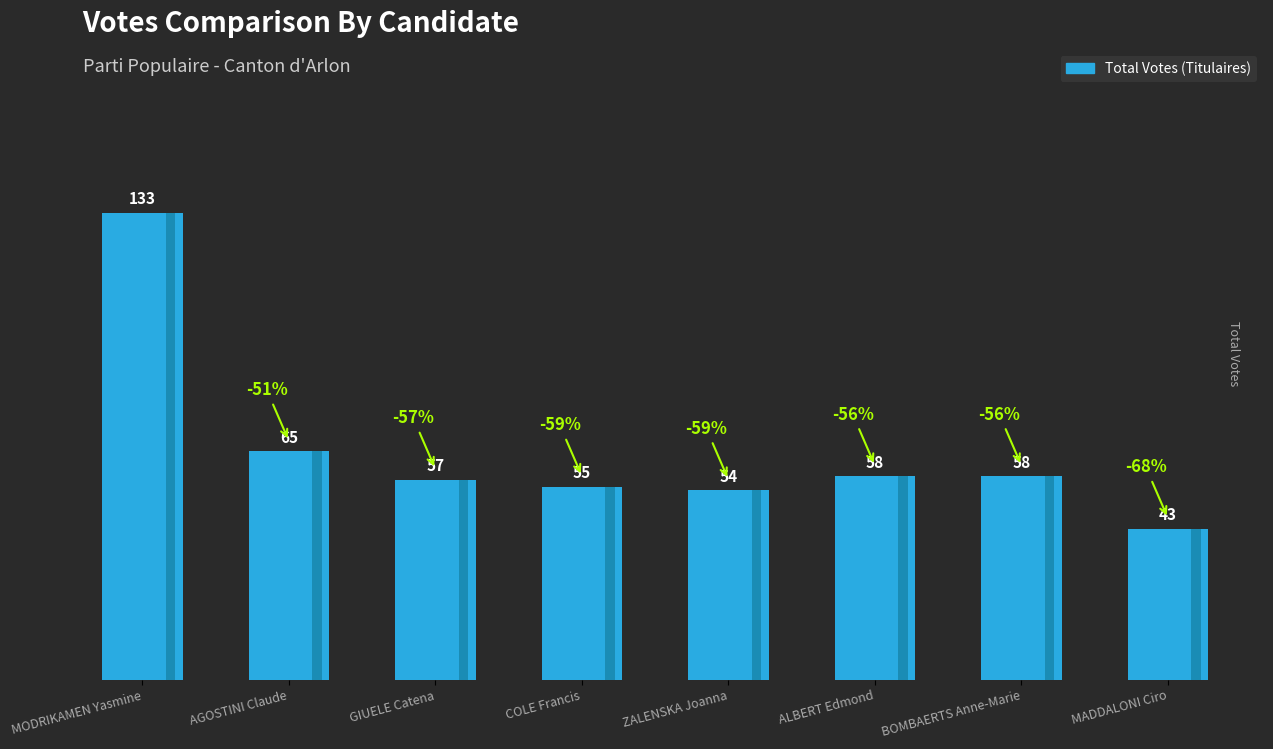

The value at GIUELE Catena is 34. True or false?

False